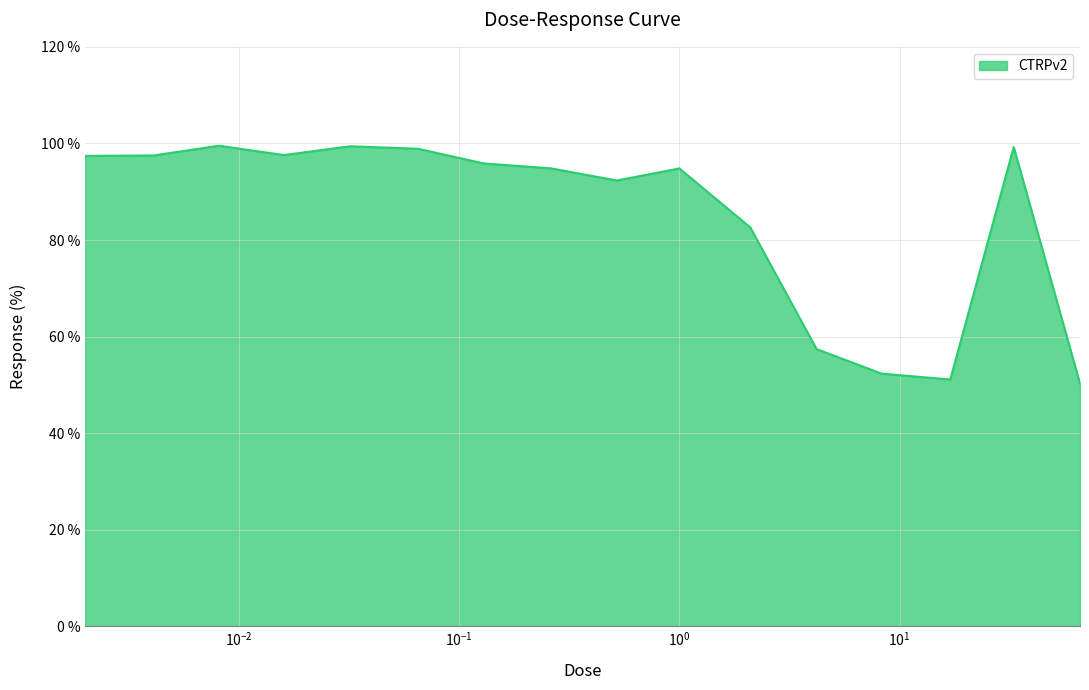

What is the difference between the maximum and minimum values?

49.3